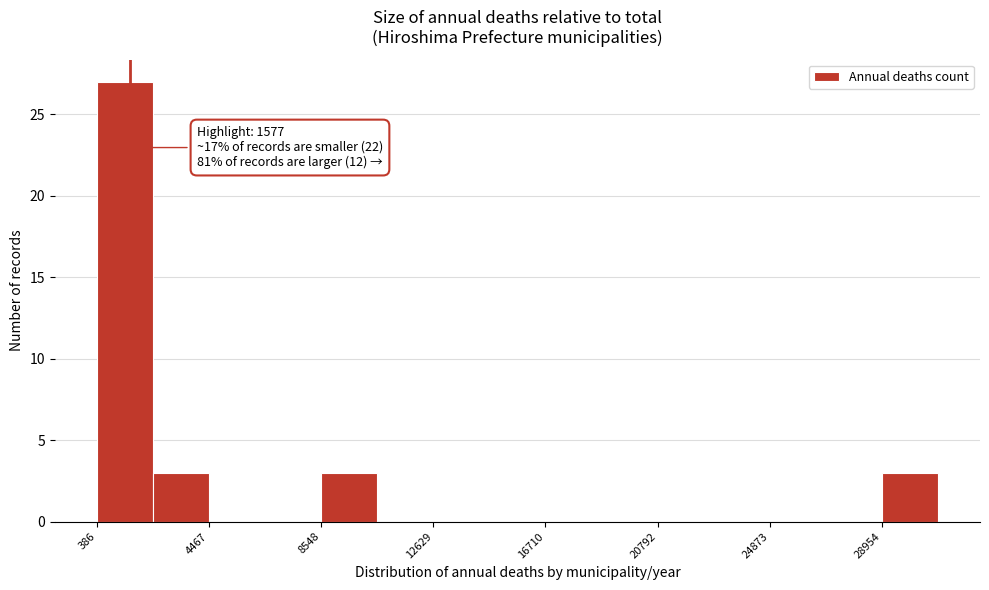

Which range on the x-axis has the tallest bar?

500 to 2500